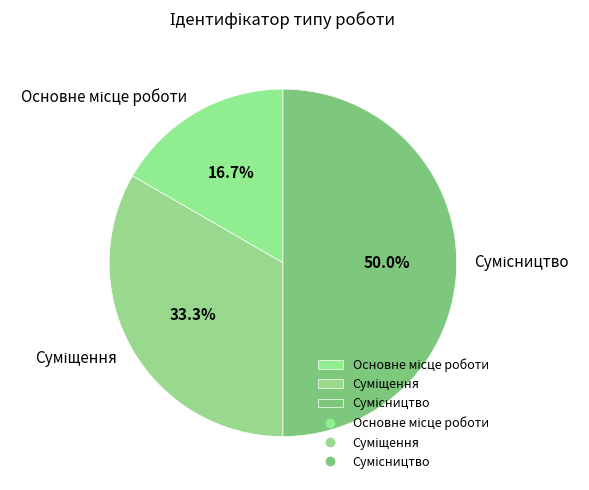

Count the number of slices in the pie.

3